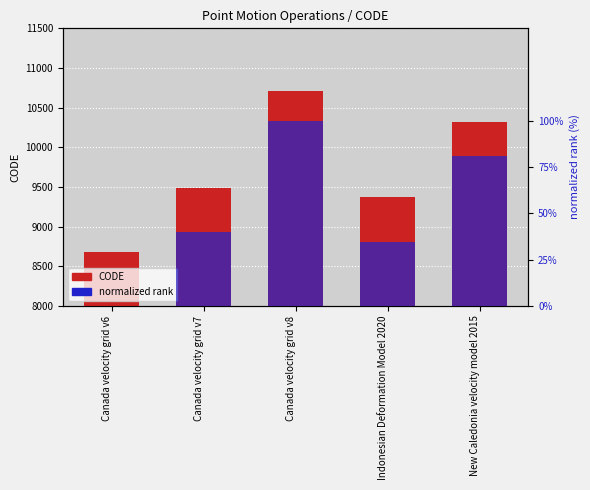

What is the label of the 1st bar from the right?

New Caledonia velocity model 2015